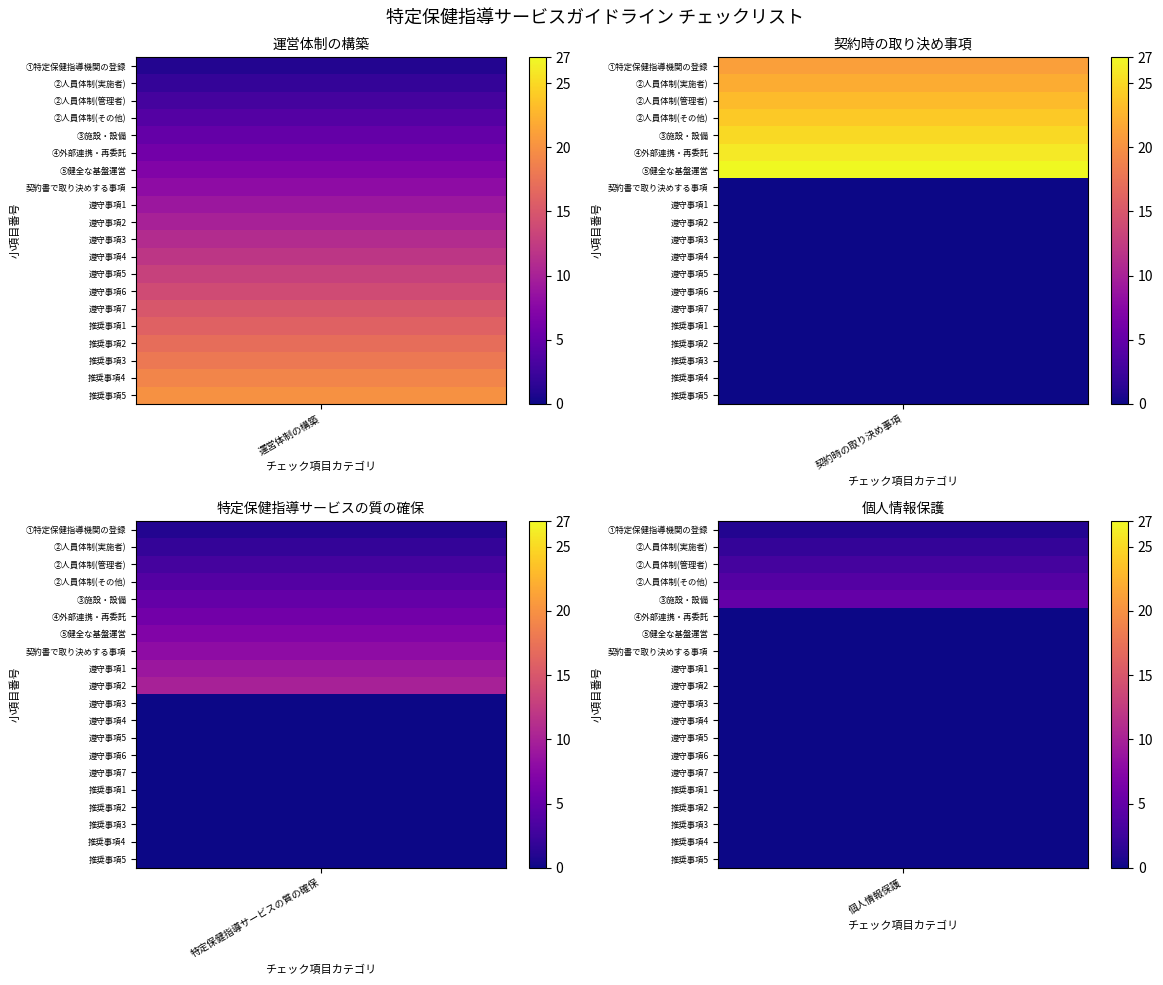

What is the difference between the 契約時の取り決め事項 values at 2 and 11?

23